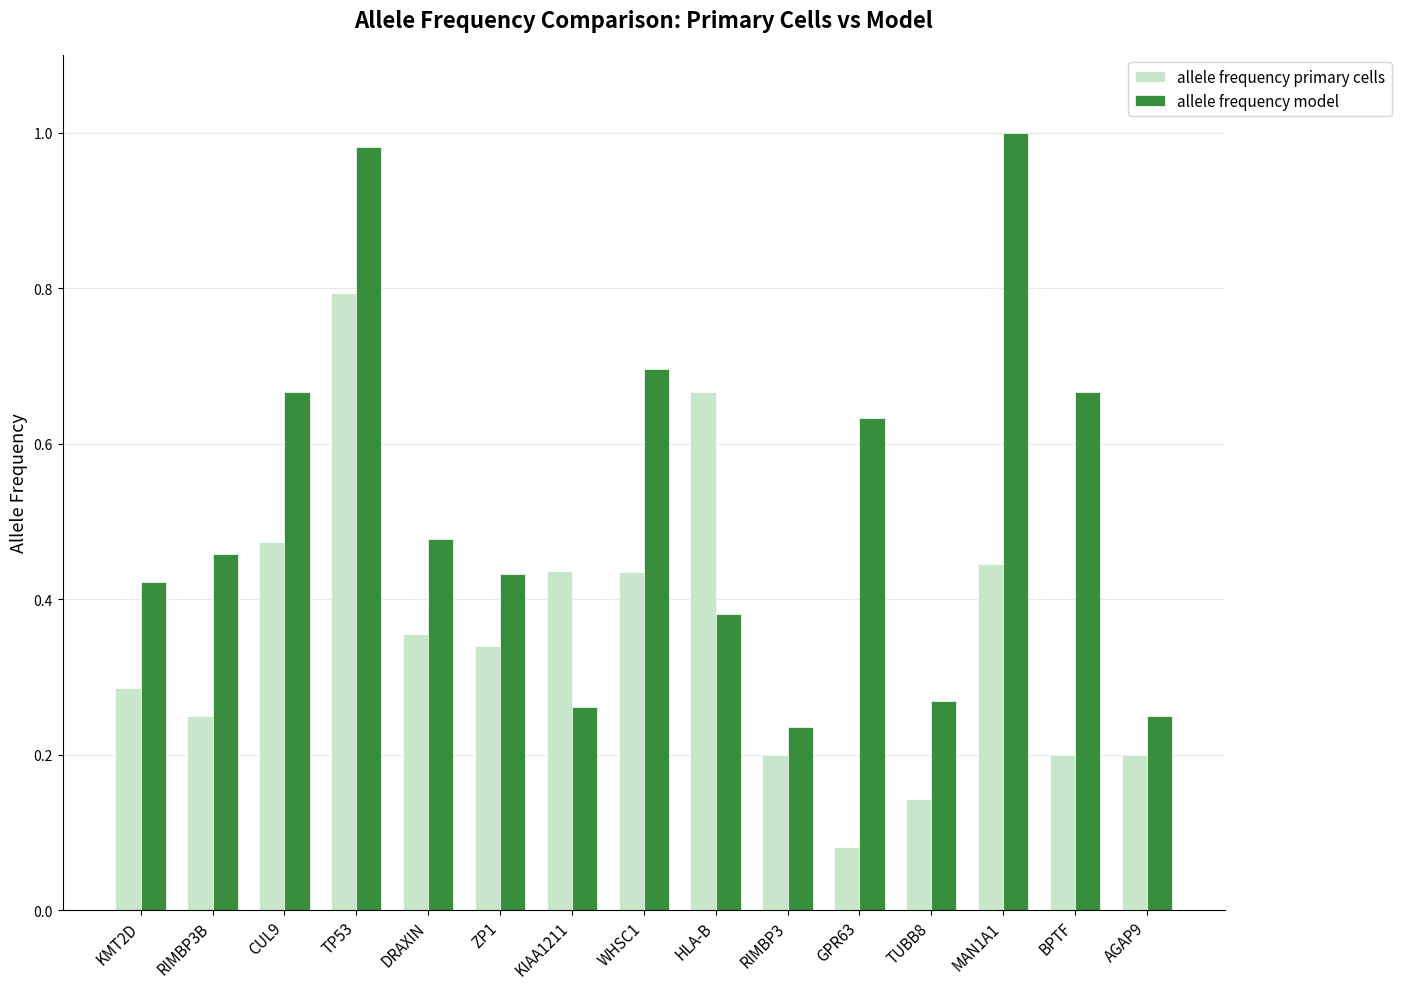

At how many categories does at least one series exceed 0?

15